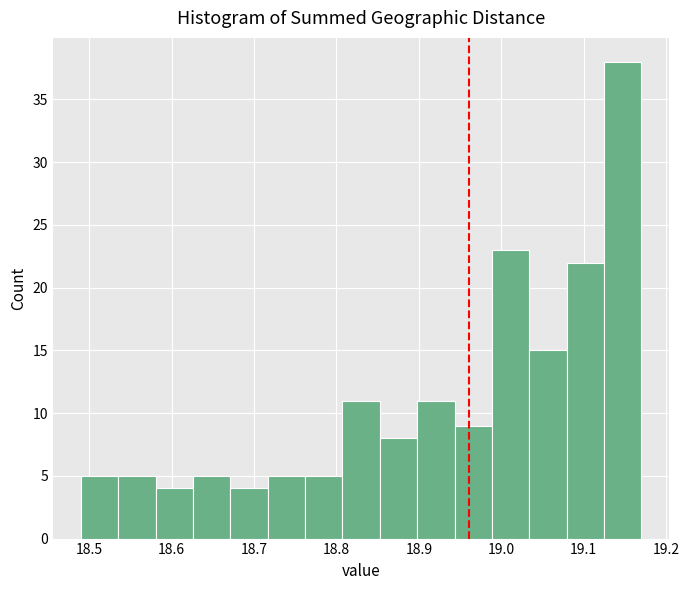

Which range on the x-axis has the tallest bar?

19.12 to 19.17